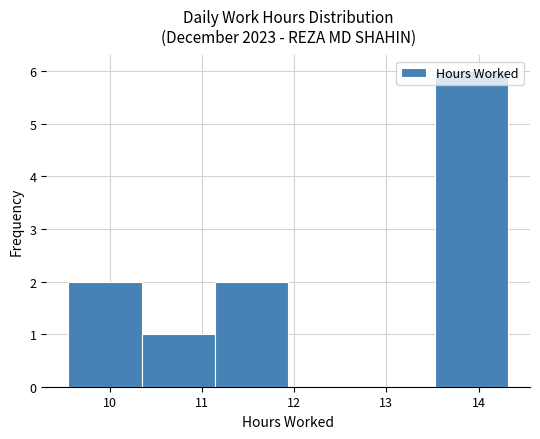

Reading left to right, list every bar in this chart as the range it spans on the x-axis followed by its height. Neither the bar edges nor the heights are printed on the chart, so give them approximately, as read against the axes.

9.6 to 10.3: 2
10.3 to 11.1: 1
11.1 to 11.9: 2
11.9 to 12.7: 0
12.7 to 13.5: 0
13.5 to 14.3: 6